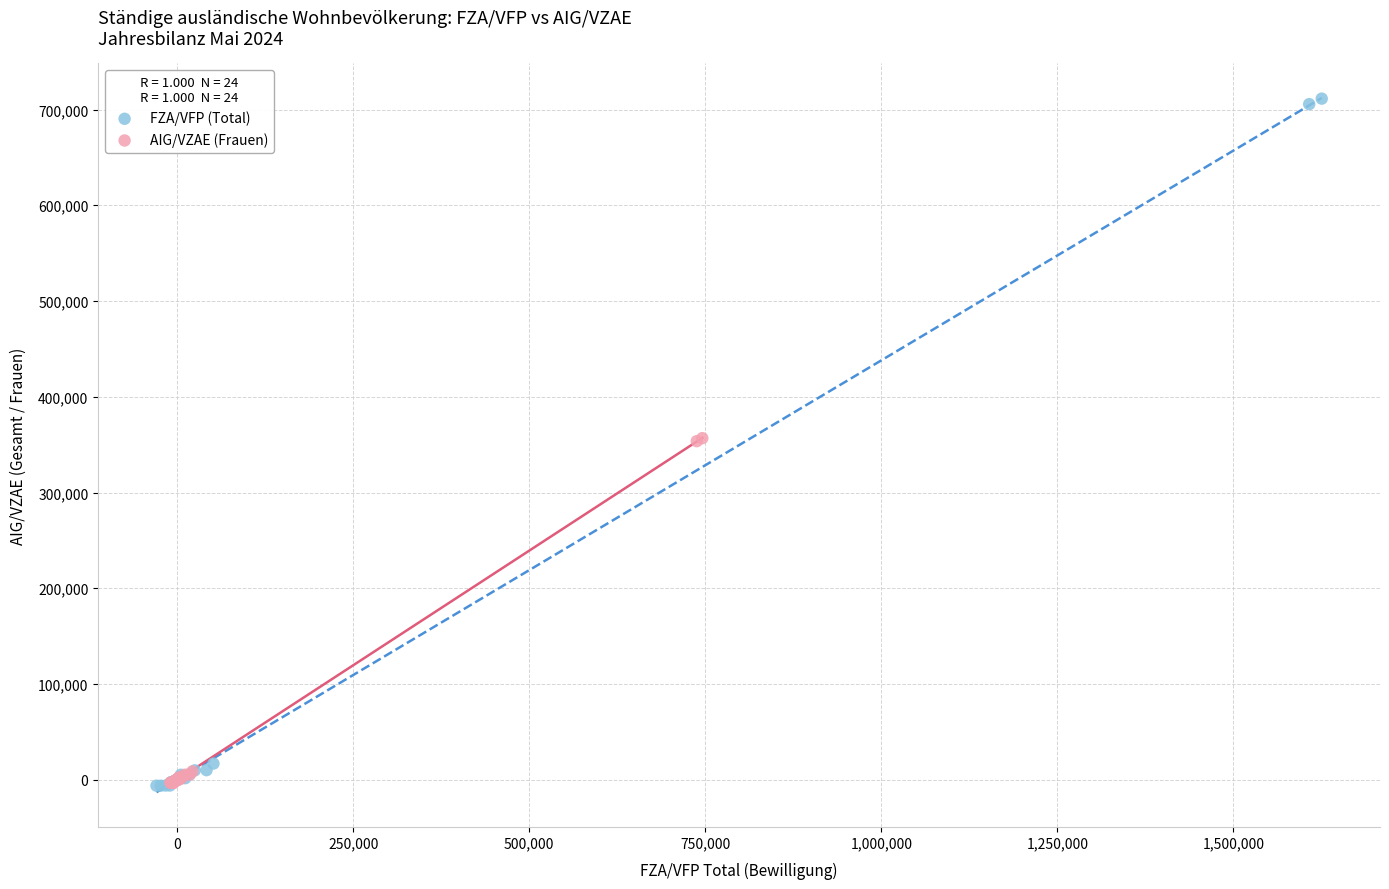

Which series reaches the maximum Y coordinate?

FZA/VFP (Total)